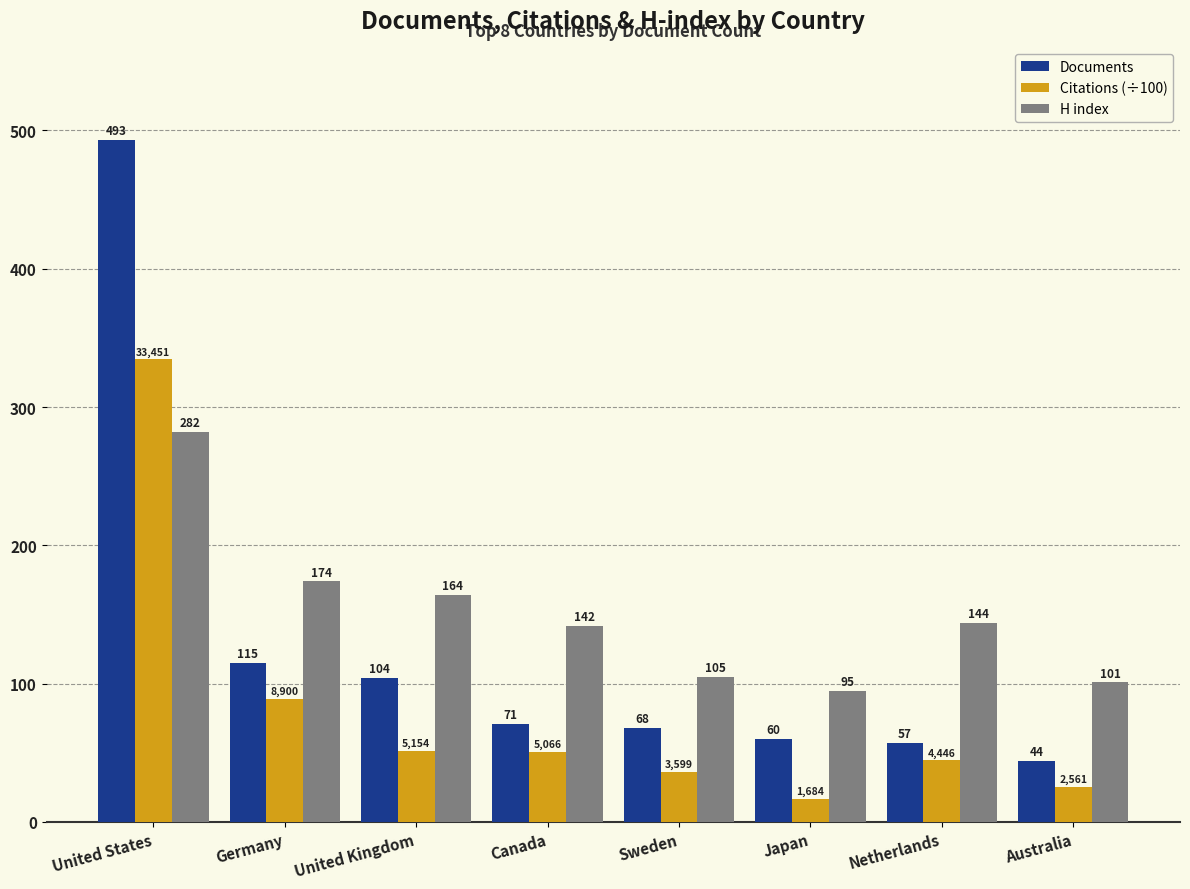

Between Japan and Australia, which series saw the biggest shift?

Documents